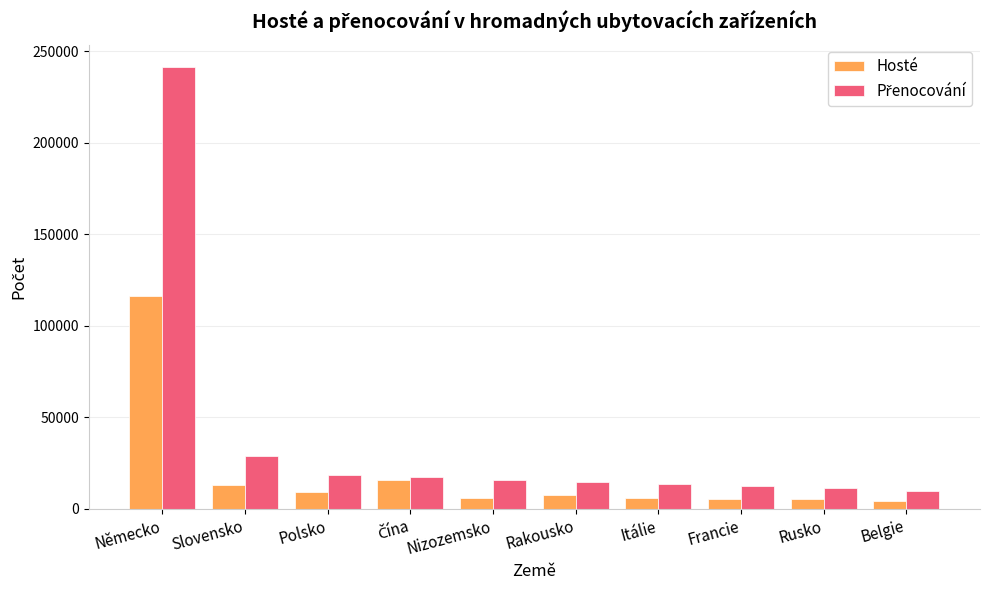

Is it true that Hosté equals 185462 at Německo?

False